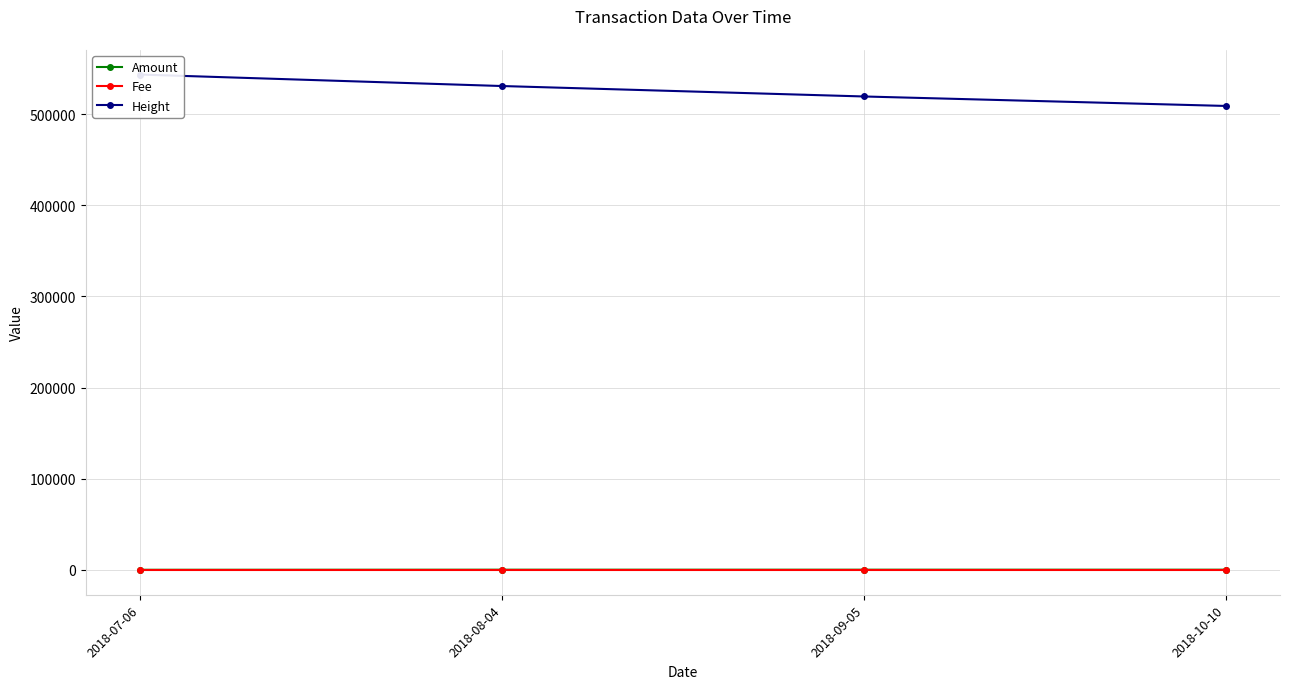

How many lines are shown in the chart?

3